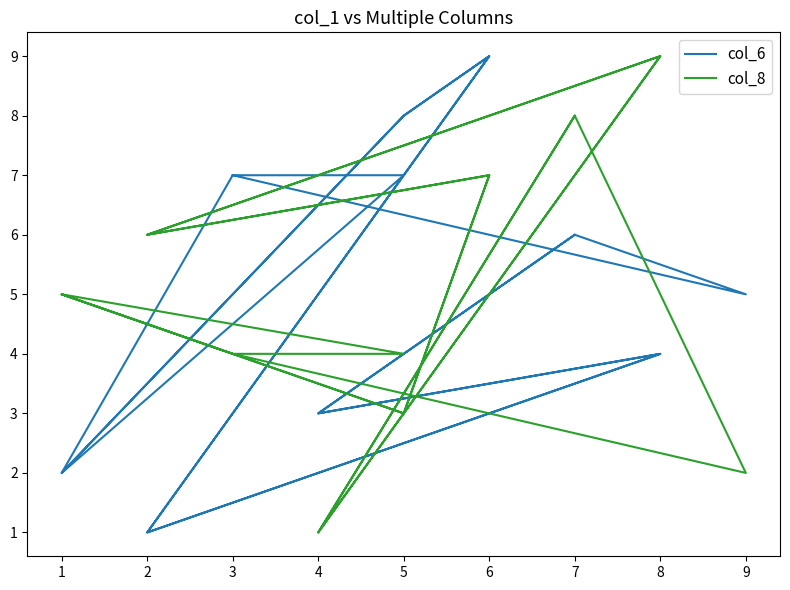

How many lines are shown in the chart?

2